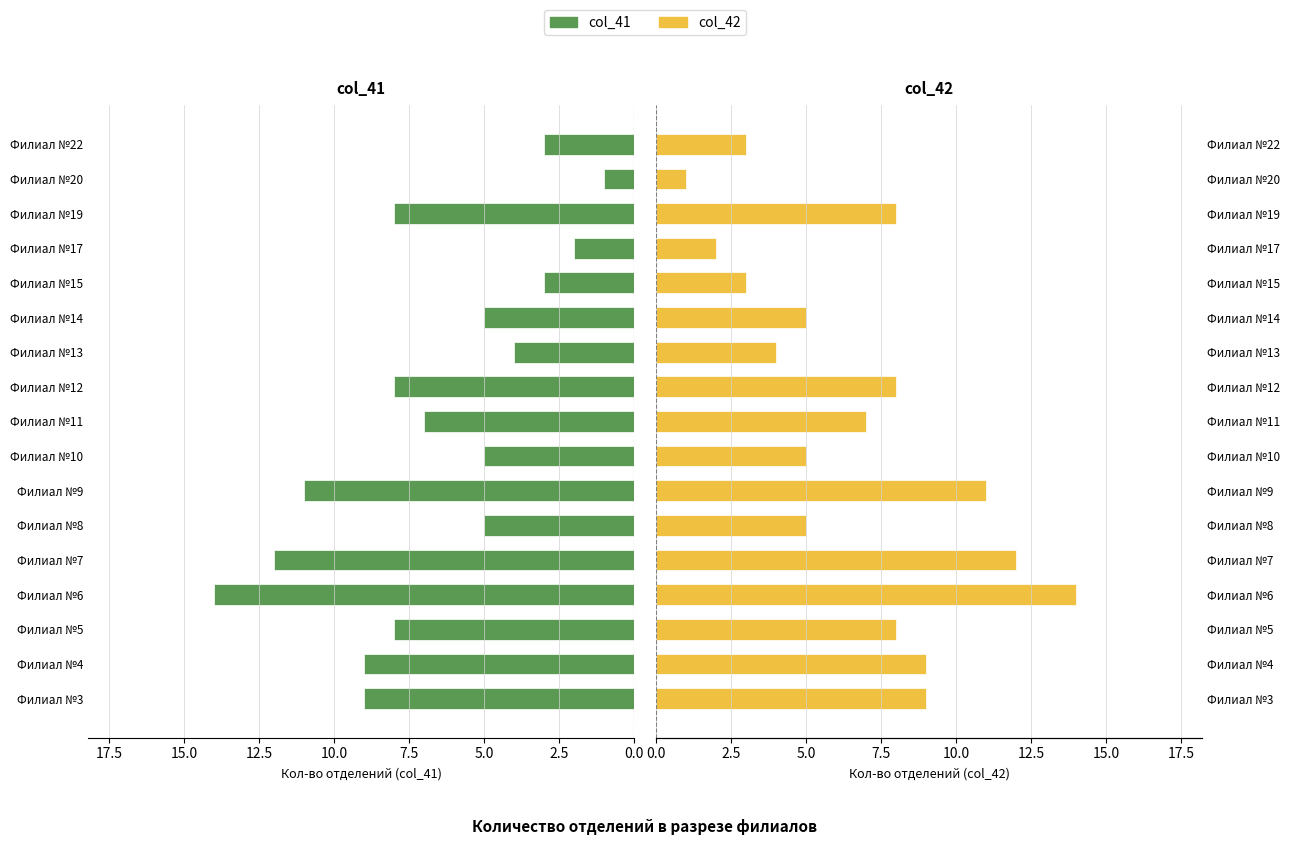

How many bars are there in total?

34